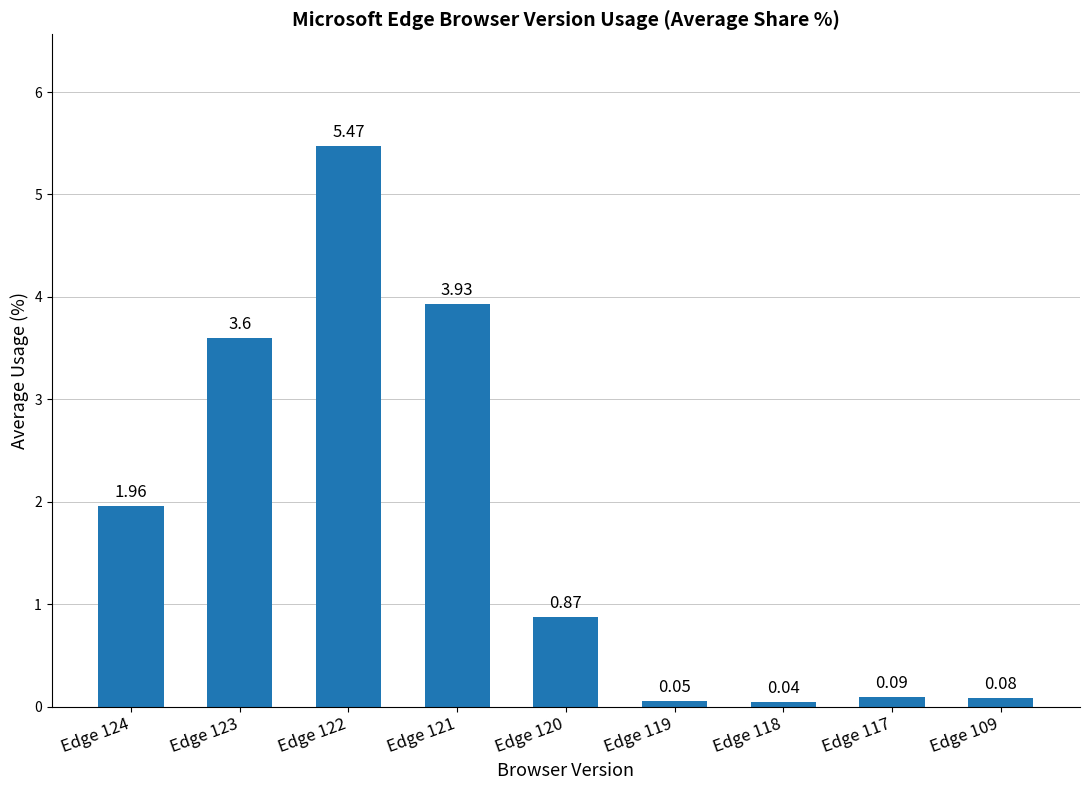

At which category does the chart reach its peak across all series?

Edge 122